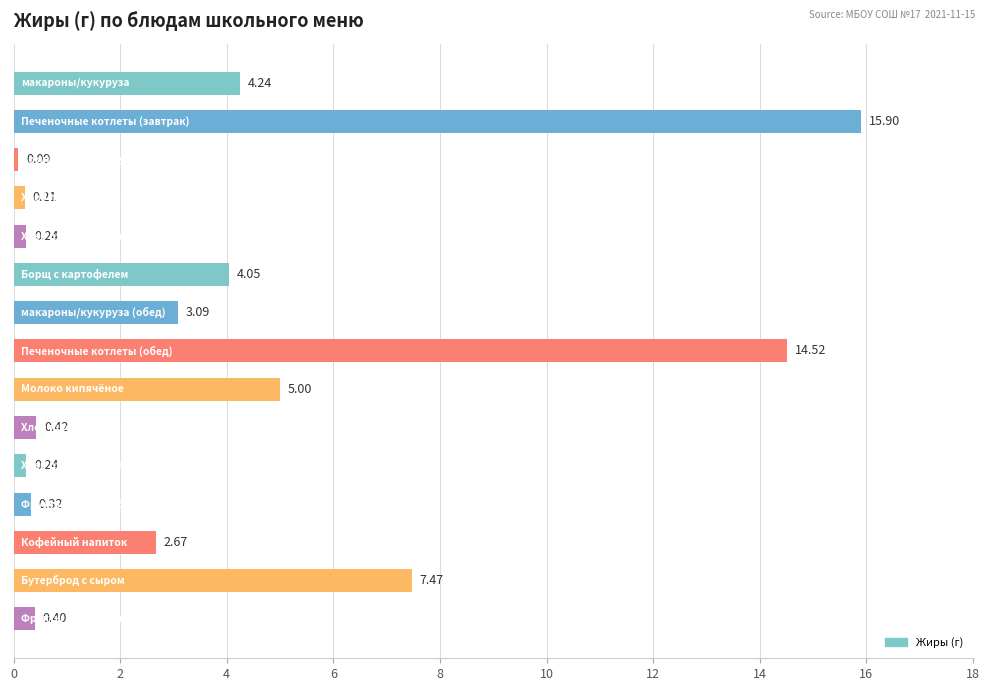

What is the average value?

3.9